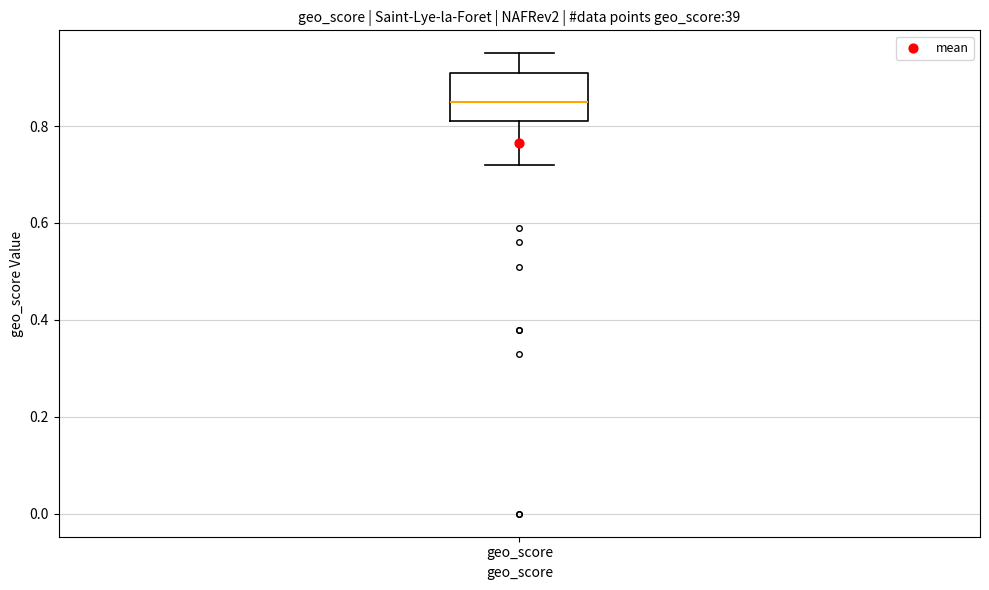

Transcribe this box plot: give where the median line is, the range the box spans, and where the two whiskers end, as read against the y-axis. The values are not printed on the chart, so give them approximately, as read against the axis.

median 0.86, box 0.82 to 0.92, whiskers 0.72 to 0.96